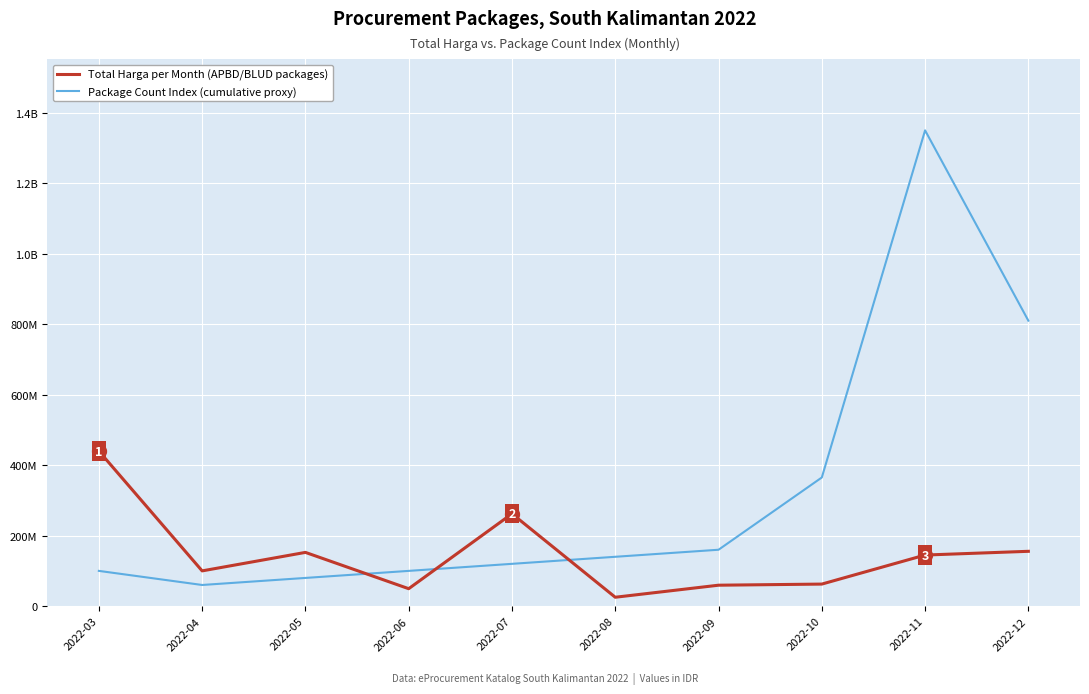

Which category has the lowest value in the Package Count Index (cumulative proxy) series?

2022-04